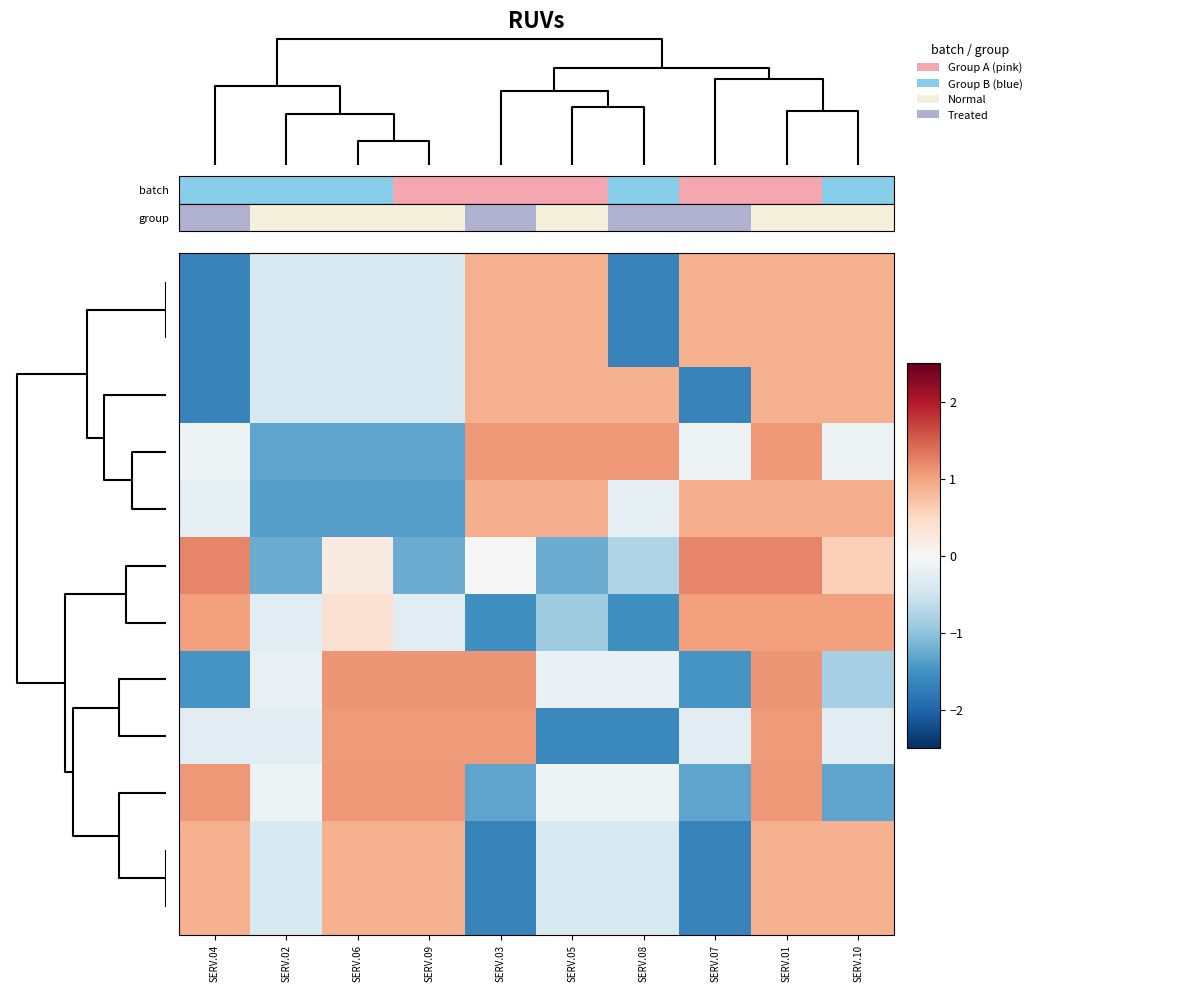

How many distinct data groups are displayed?

12